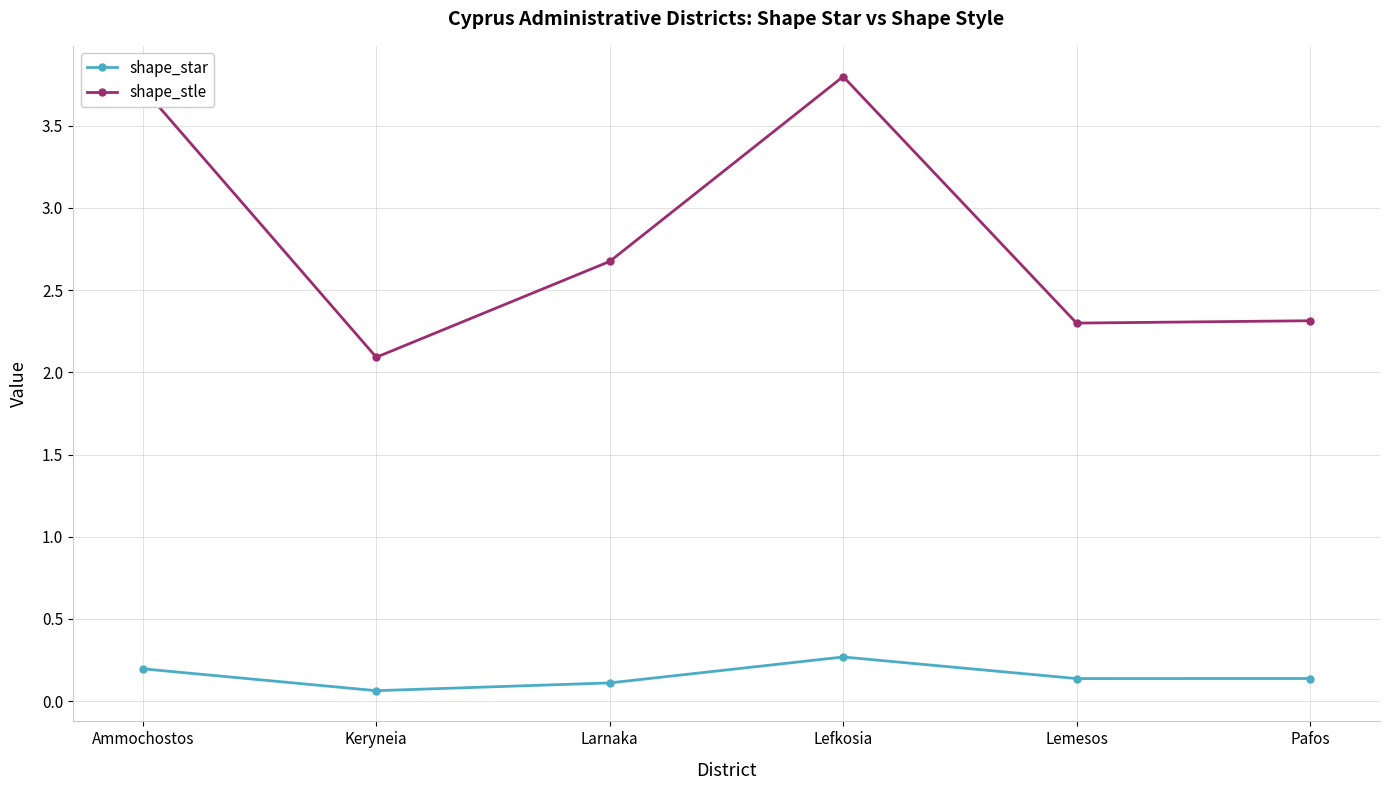

At which label does shape_star reach its peak?

Lefkosia